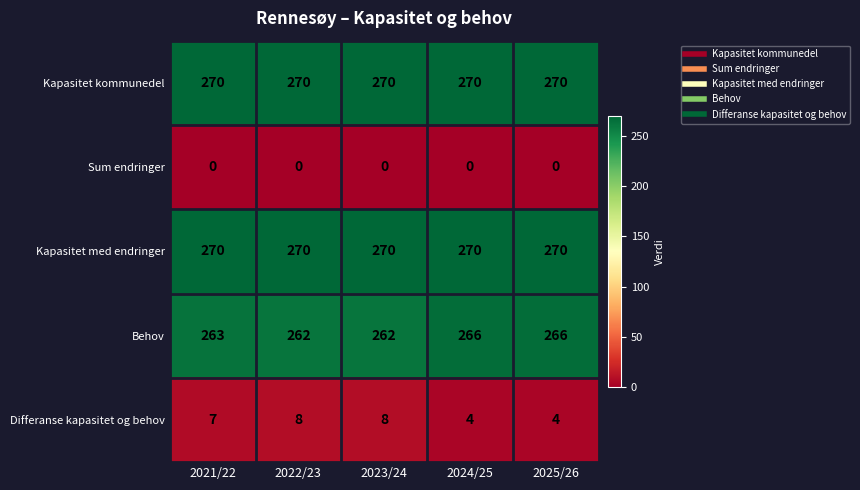

What is the spread (max minus min) of values at 2024/25?

270